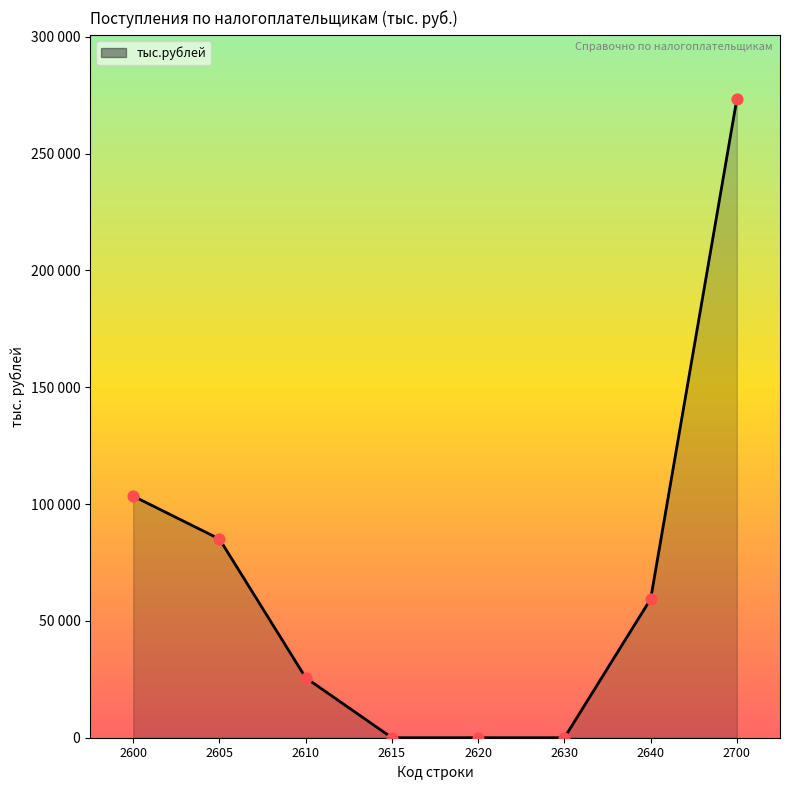

Between 2600 and 2615, which is larger?

2600